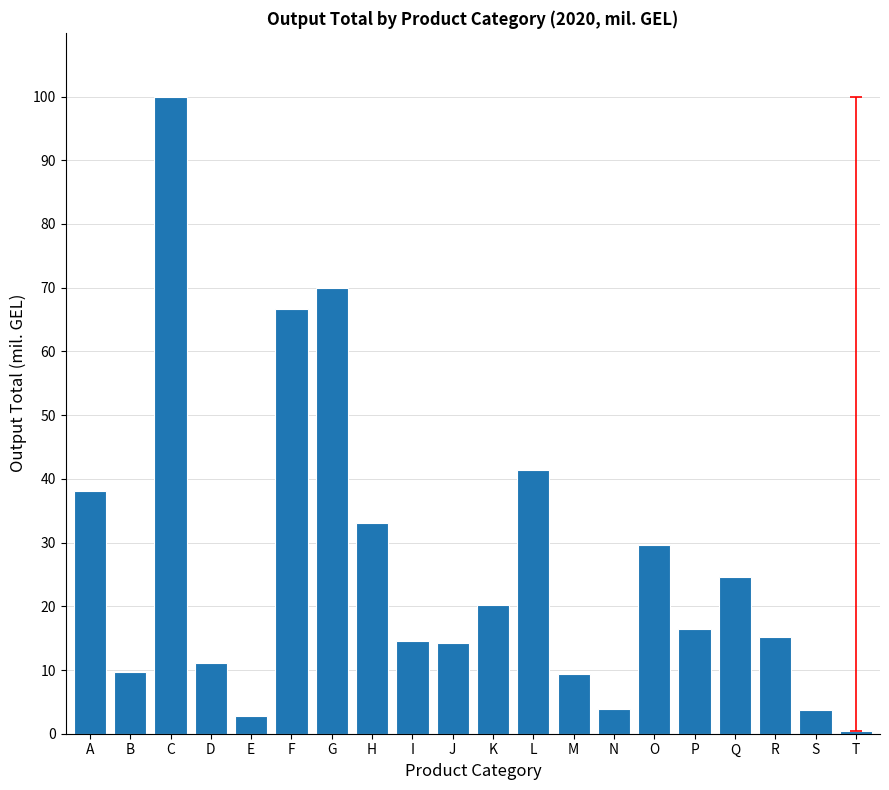

What is the change in value from K to N?

-16.3